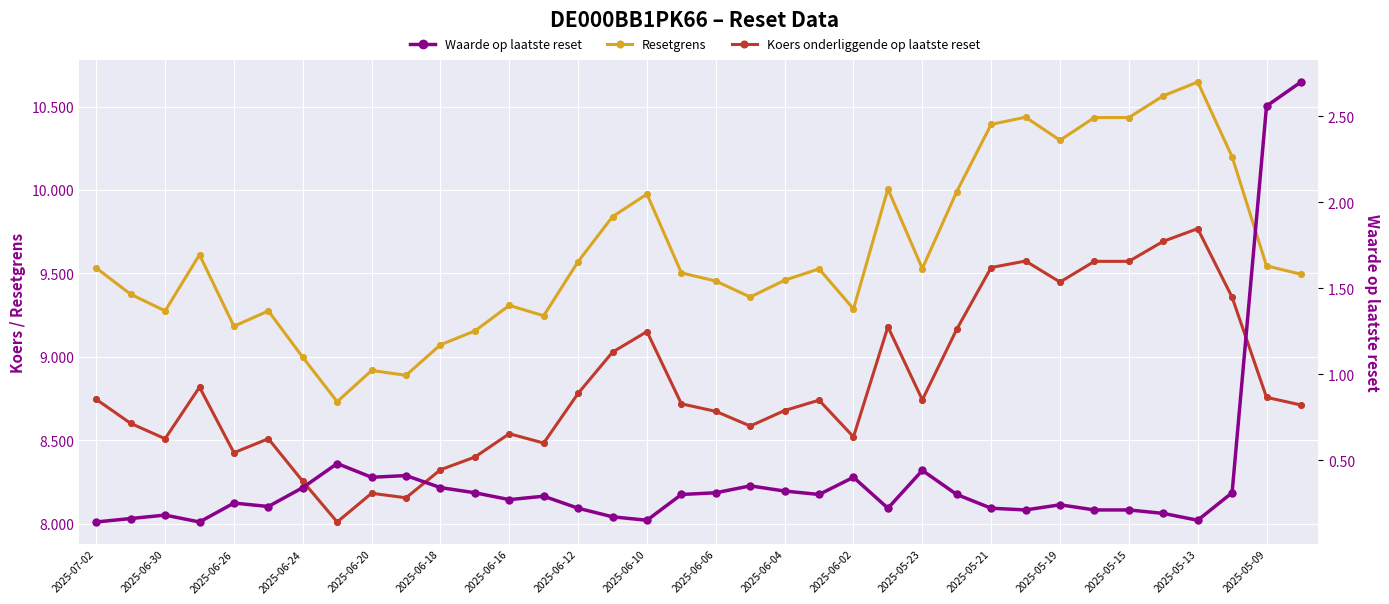

Which series reaches the minimum Y coordinate?

Waarde op laatste reset